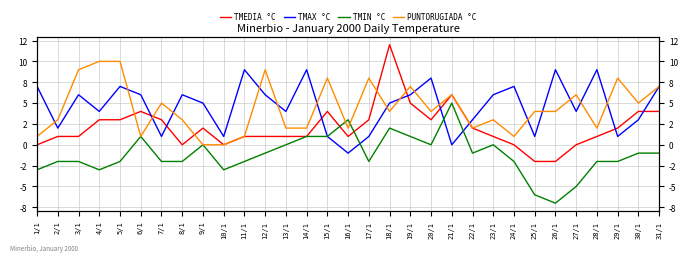

What is the average value of the TMAX °C series?

5